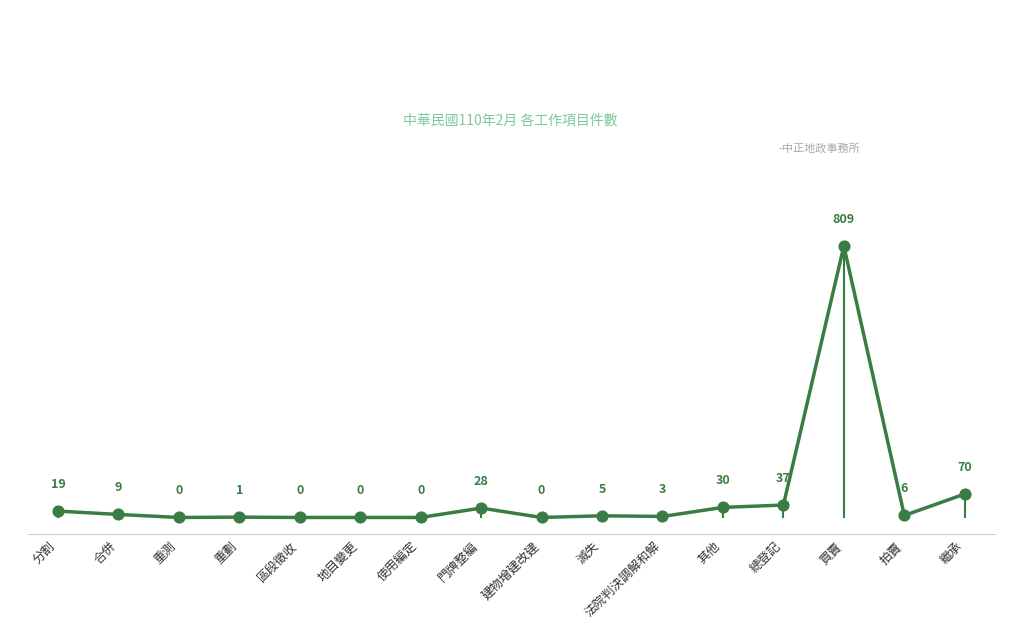

What is the change in value from 合併 to 地目變更?

-9